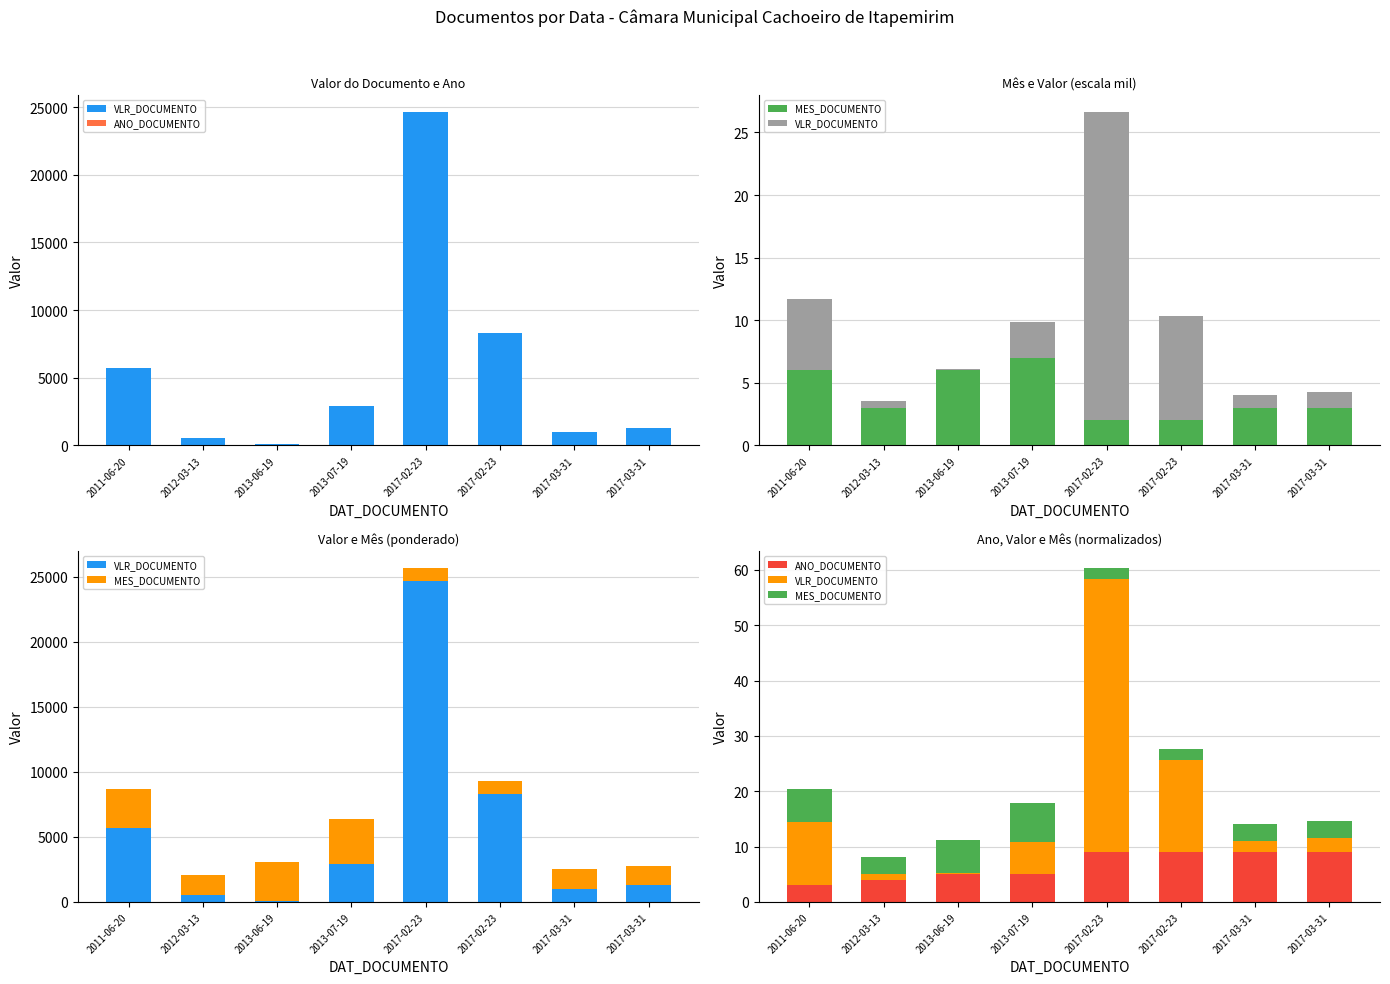

The VLR_DOCUMENTO series shows 0.7 at 2017-03-31. True or false?

False